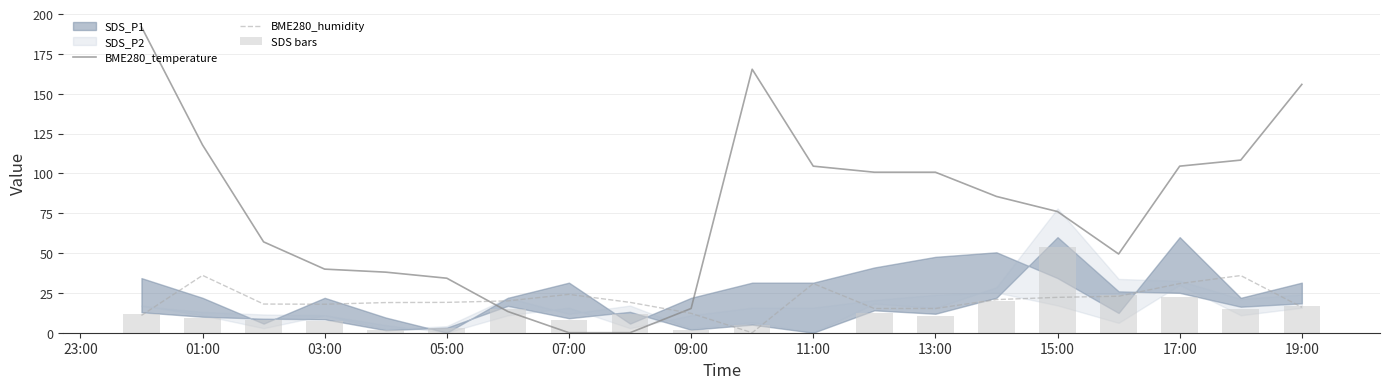

Between 03:00 and 09:00, which is larger?

03:00